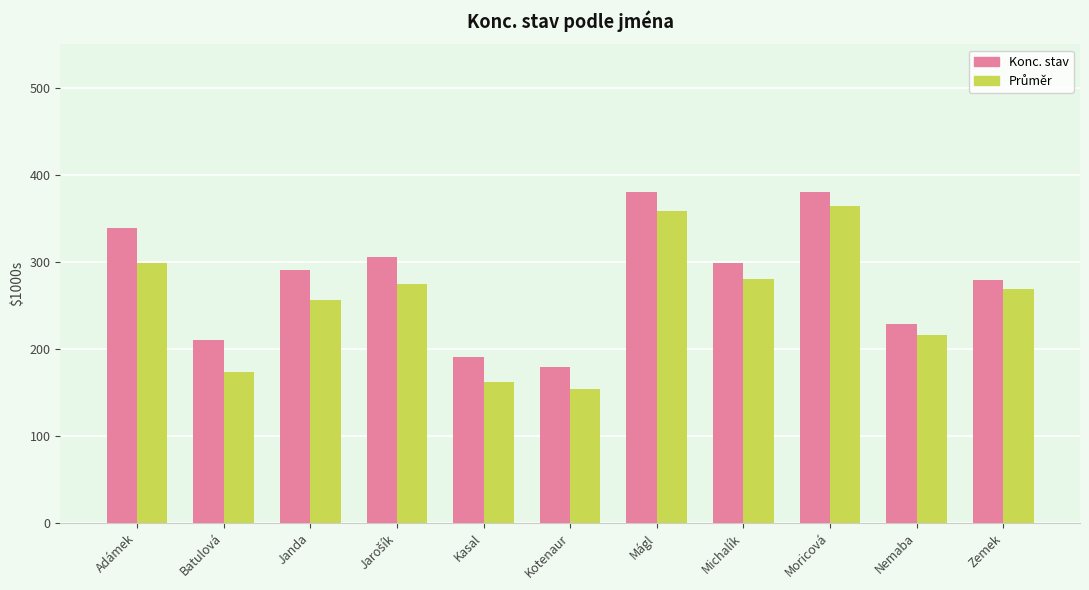

How many bars are there in total?

22